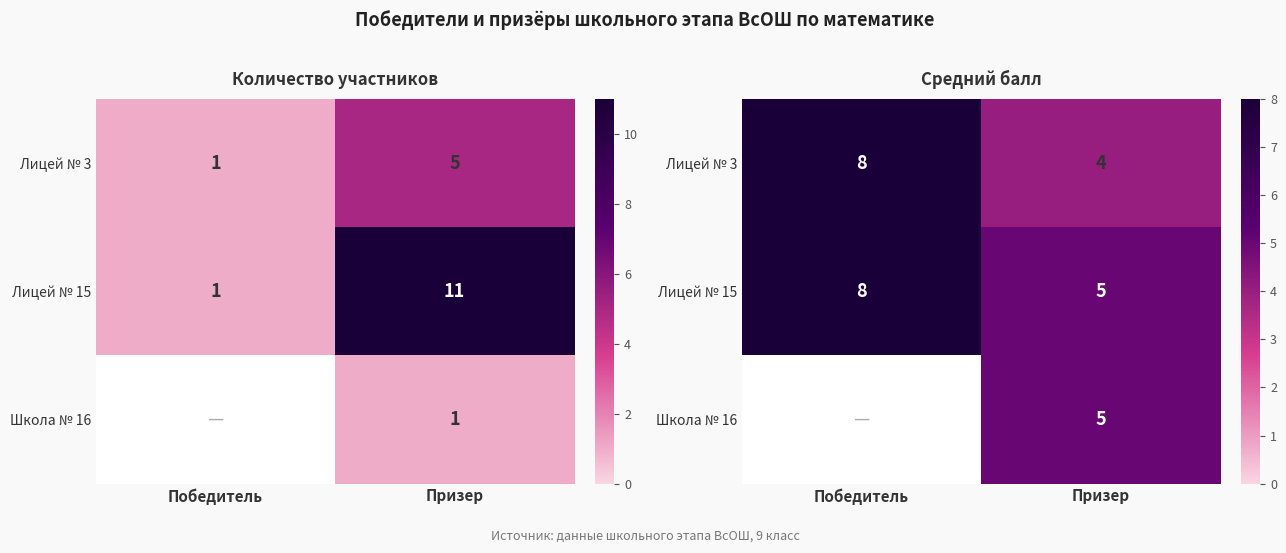

Count the number of categories in the chart.

2